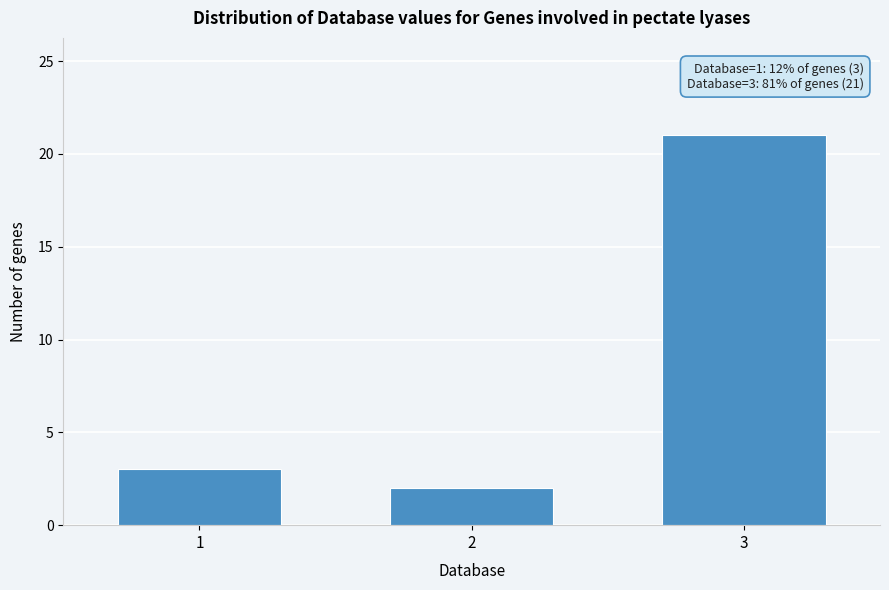

Reading left to right, list all the values displayed in this chart.

1=3	2=2	3=21